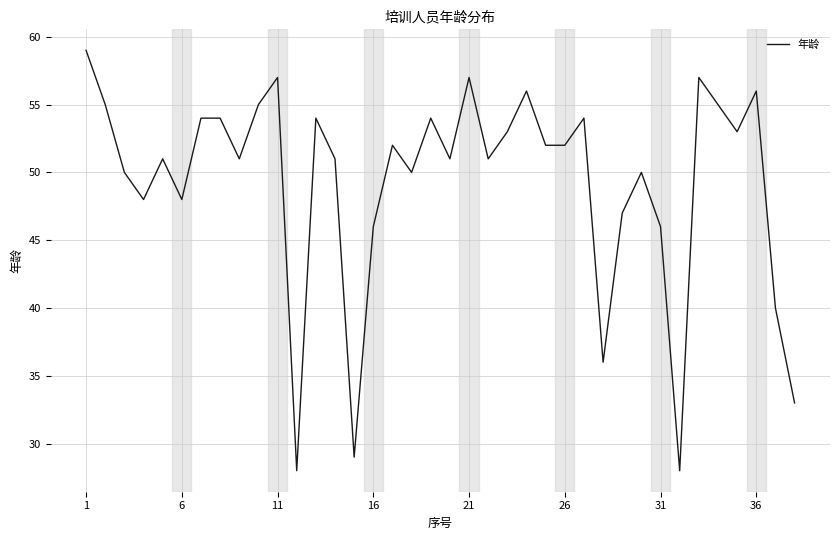

Reading left to right, transcribe all the data shown in this chart.

59	55	50	48	51	48	54	54	51	55	57	28	54	51	29	46	52	50	54	51	57	51	53	56	52	52	54	36	47	50	46	28	57	55	53	56	40	33